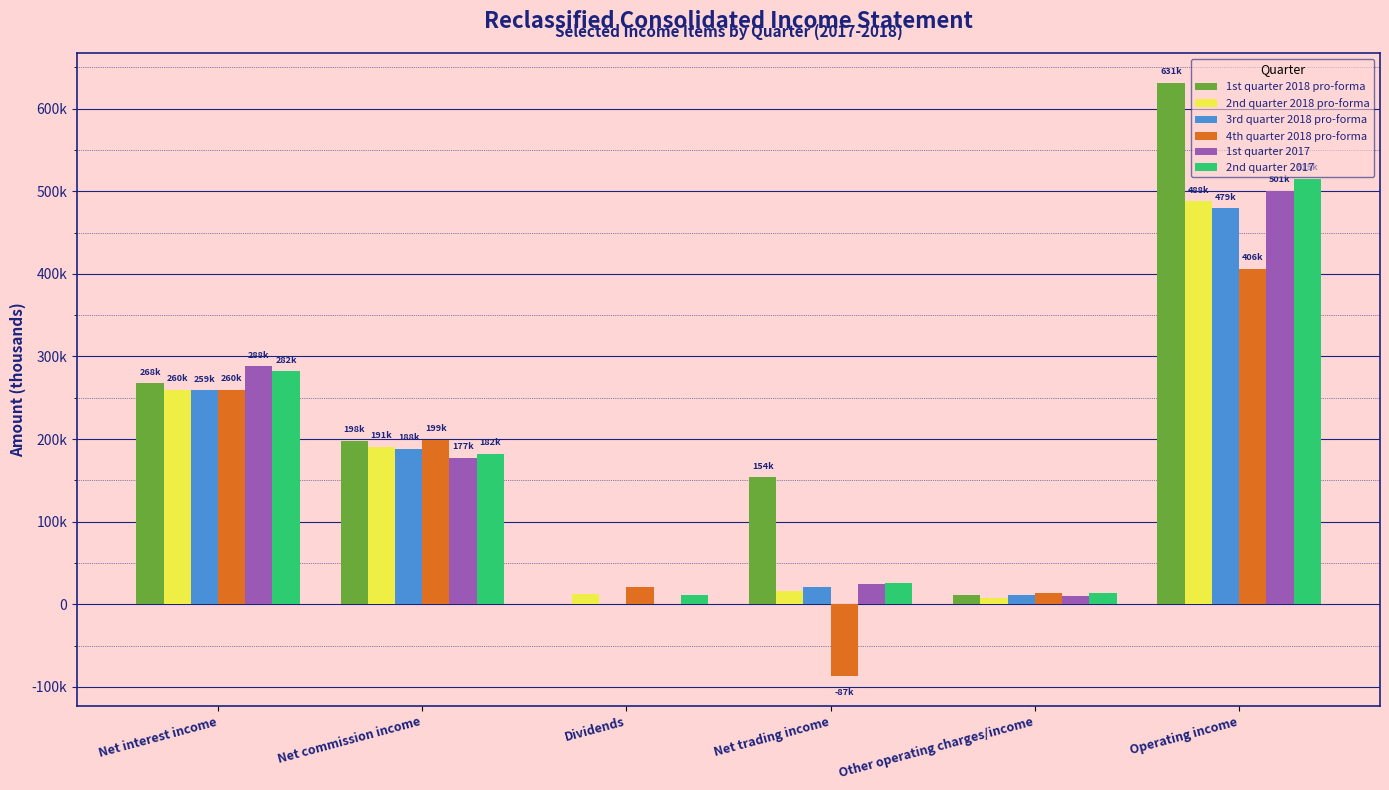

Which has a higher value, Operating income or Net commission income?

Operating income